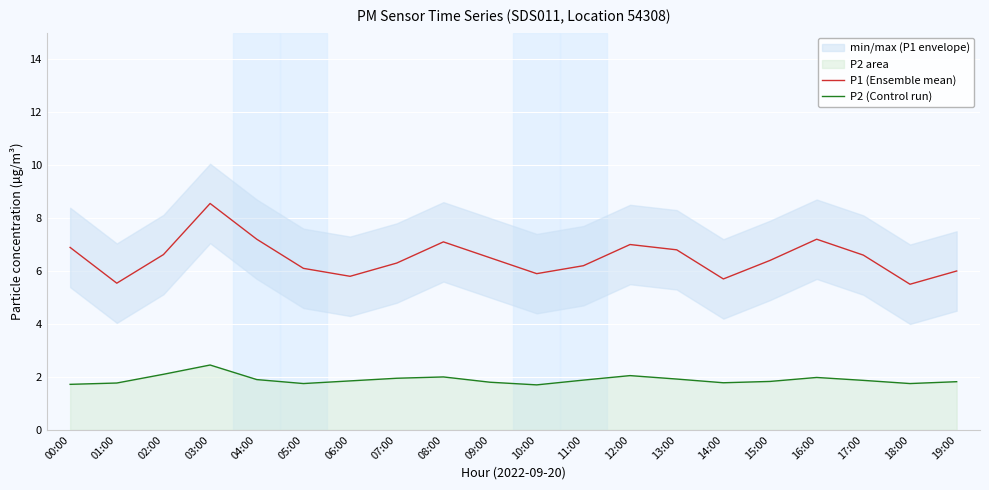

Reading right to left, list all the values displayed in this chart.

P1 (Ensemble mean): 6.0	5.5	6.6	7.2	6.4	5.7	6.8	7.0	6.2	5.9	6.5	7.1	6.3	5.8	6.1	7.2	8.6	6.6	5.5	6.9
P2 (Control run): 1.8	1.8	1.9	2.0	1.8	1.8	1.9	2.0	1.9	1.7	1.8	2.0	1.9	1.9	1.8	1.9	2.5	2.1	1.8	1.7